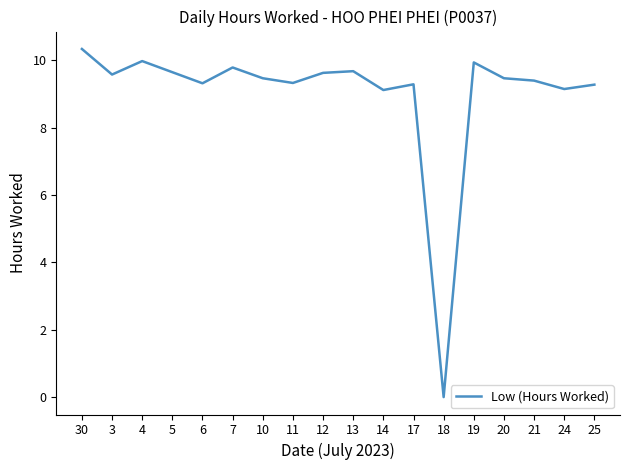

What is the change in value from 7 to 11?

-0.5